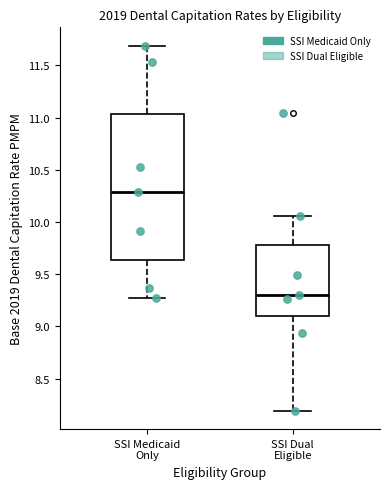

Which box is the tallest, from its lower edge to its upper edge?

SSI Medicaid Only